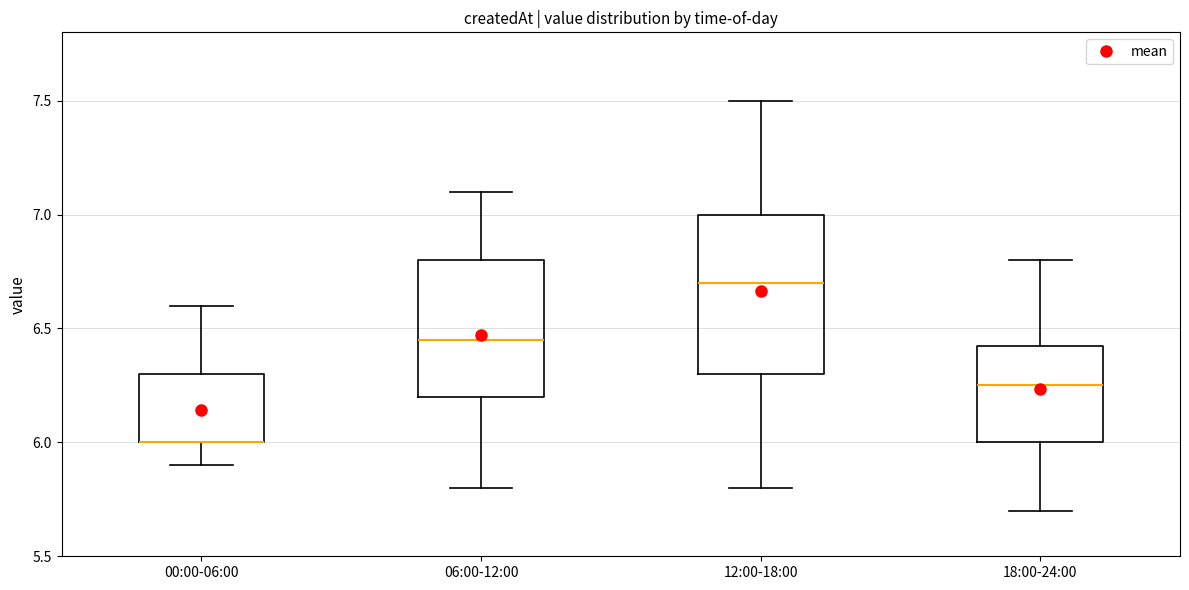

Where does the upper whisker of the box for 06:00-12:00 end on the y-axis? The values are not printed on the chart, so give them approximately, as read against the axis.

7.10